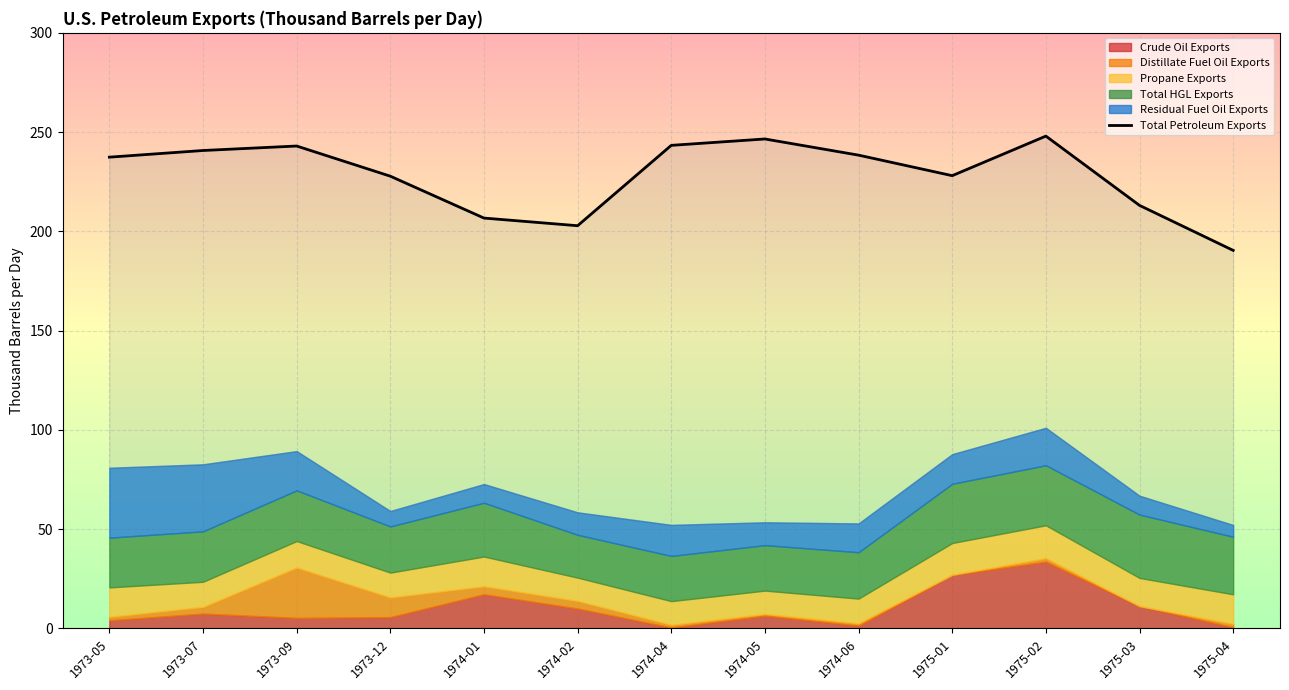

What is the greatest value displayed?

248.0